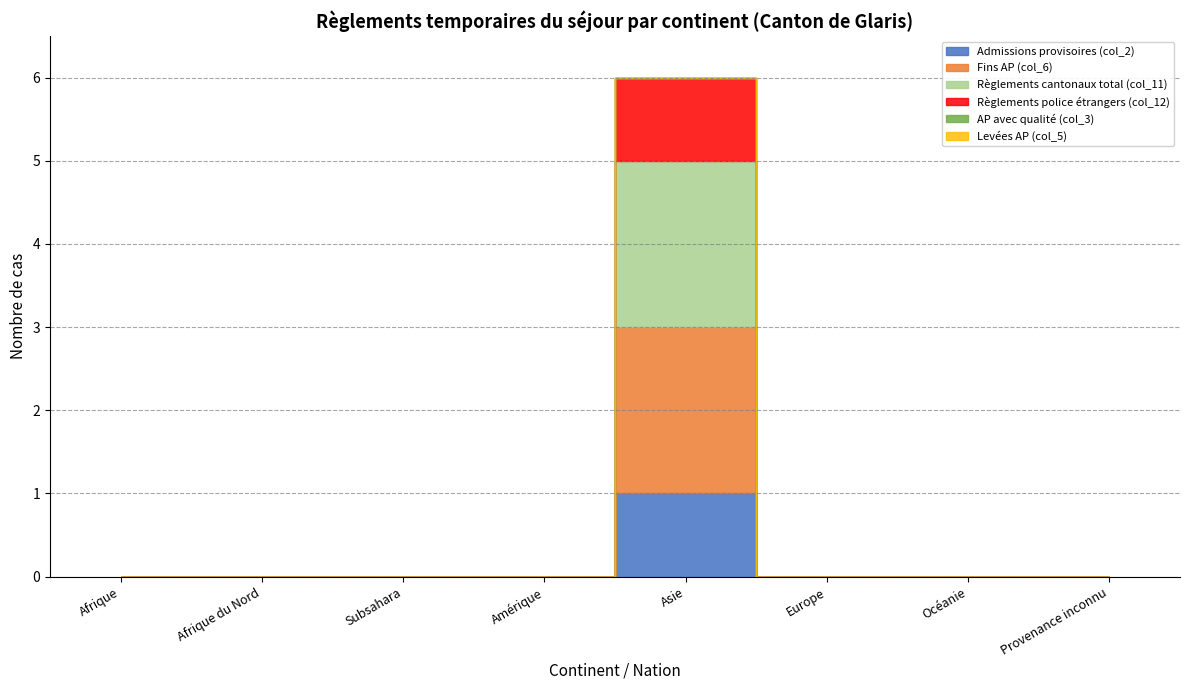

Where is the first local maximum for Règlements cantonaux total (col_11)?

Asie